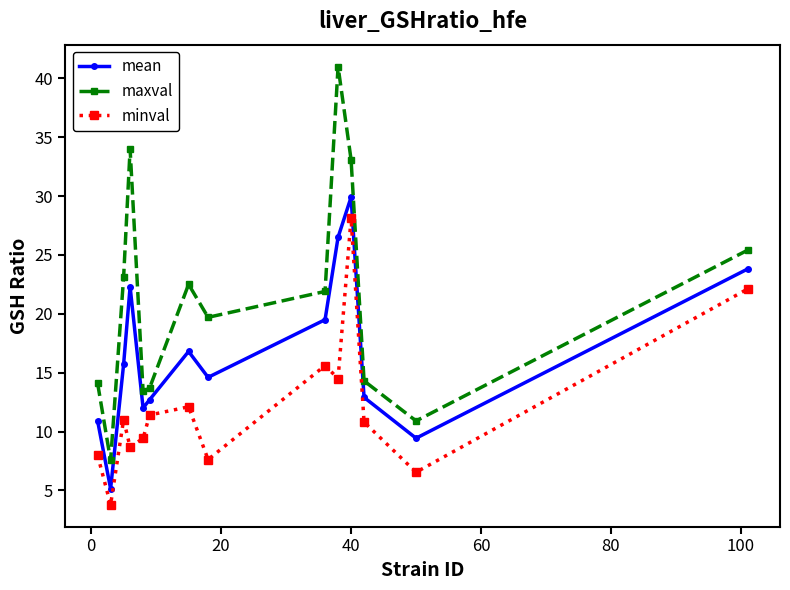

Does the chart display data point markers on the line(s)?

Yes